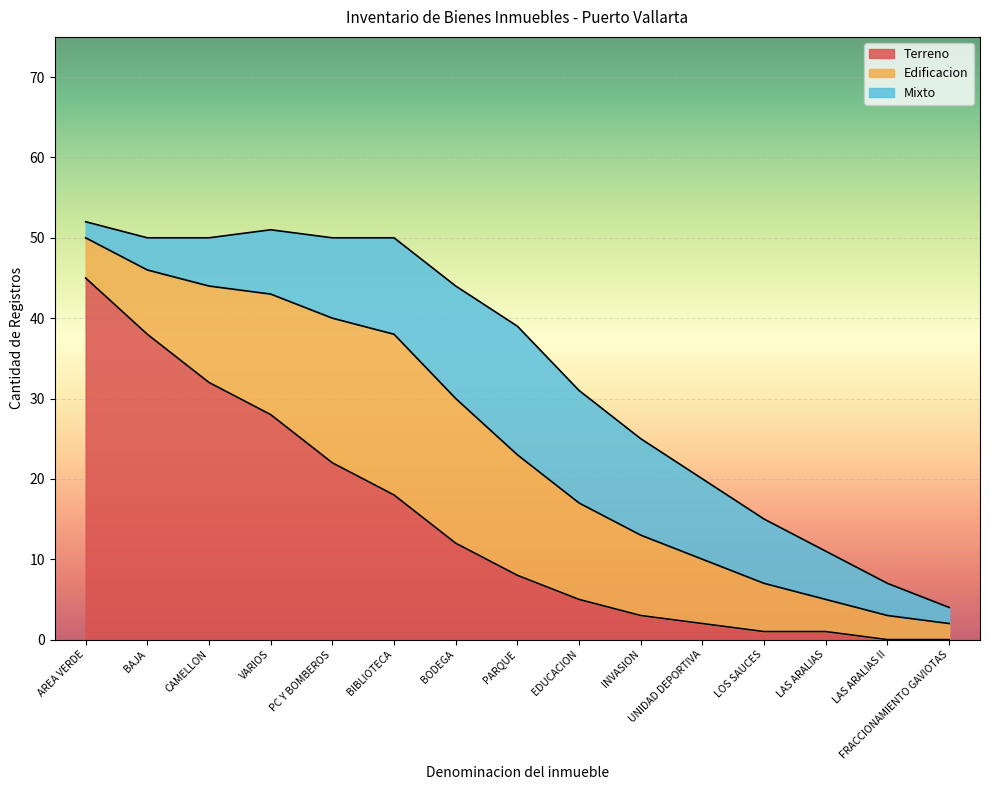

How many values in the Mixto series are below 8?

6